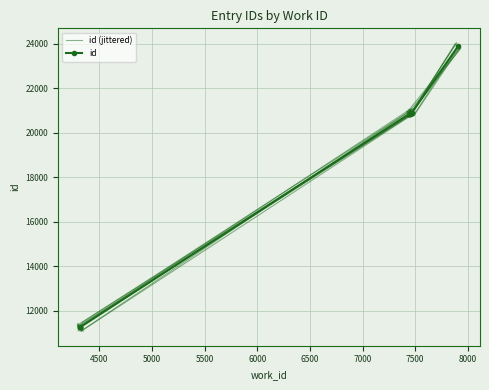

What is the sum of all id (jittered) values?

161823.0